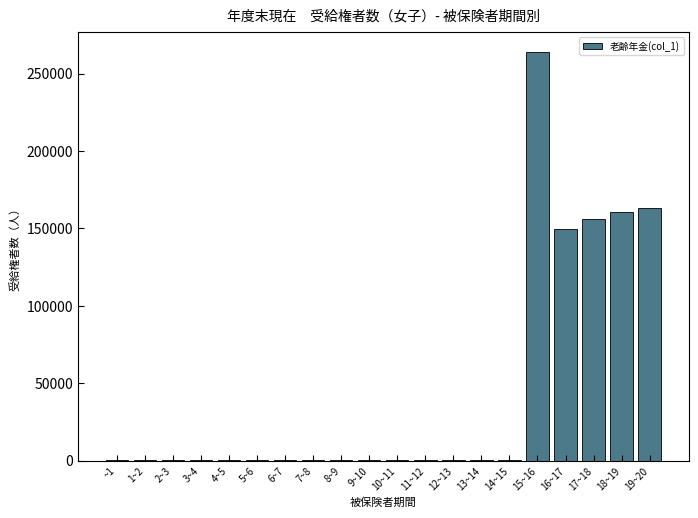

Which category has the highest value across all series?

15~16